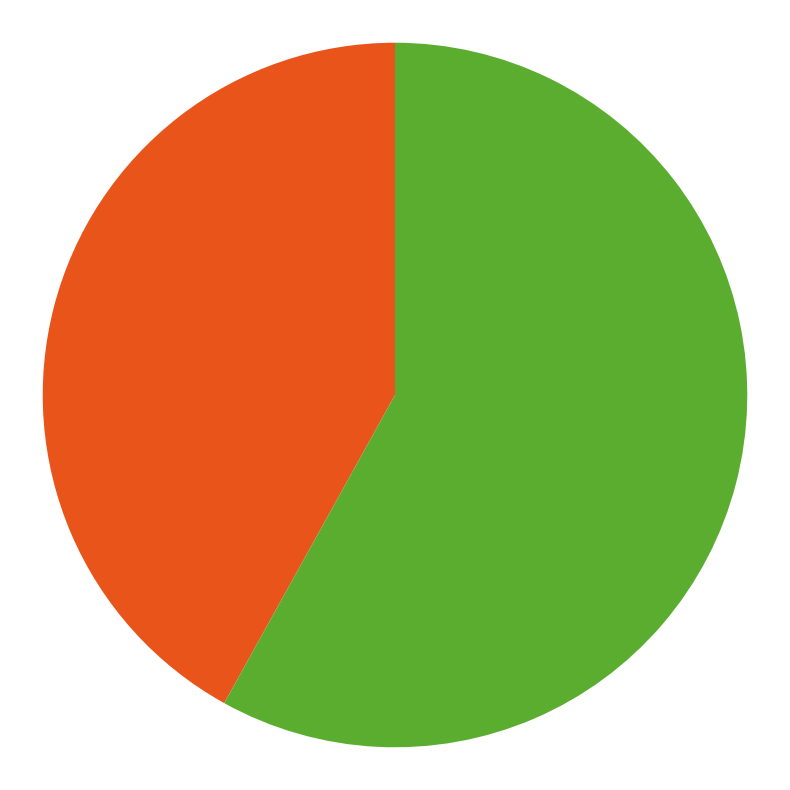

How many segments does this pie chart have?

2